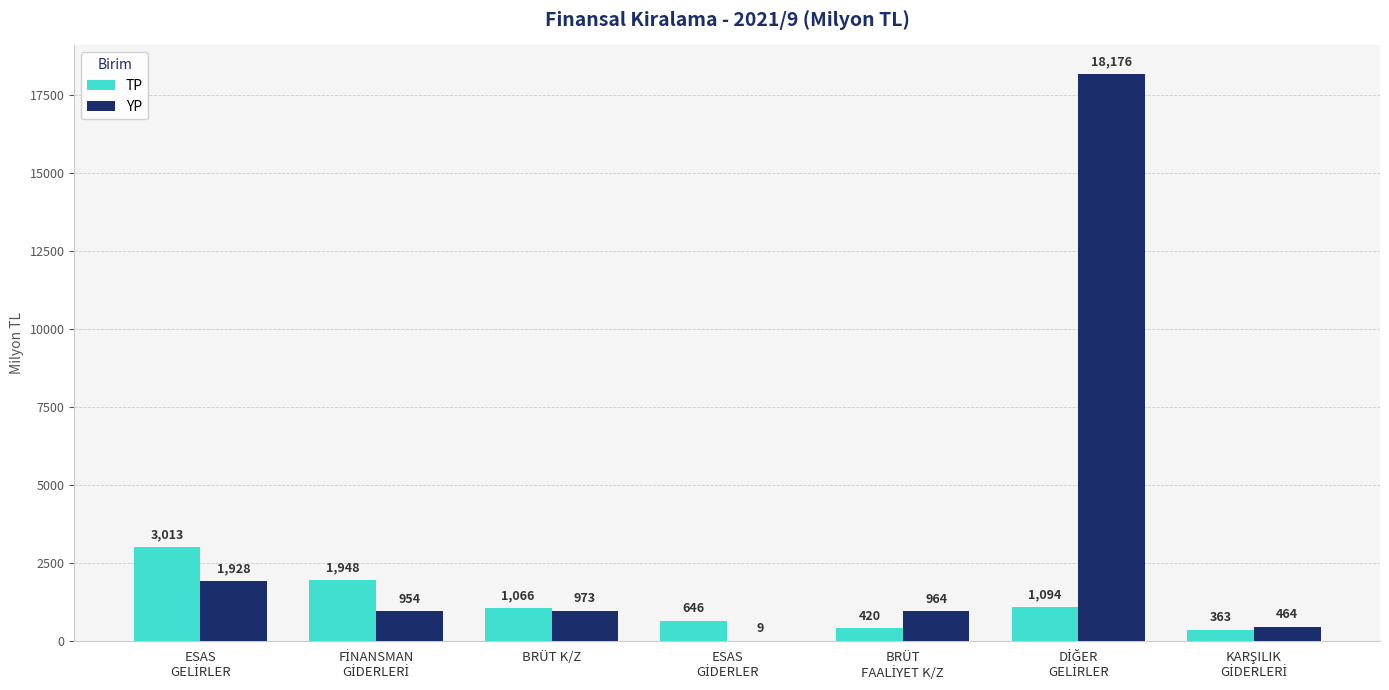

What is the total value across all series at BRÜT K/Z?

2039